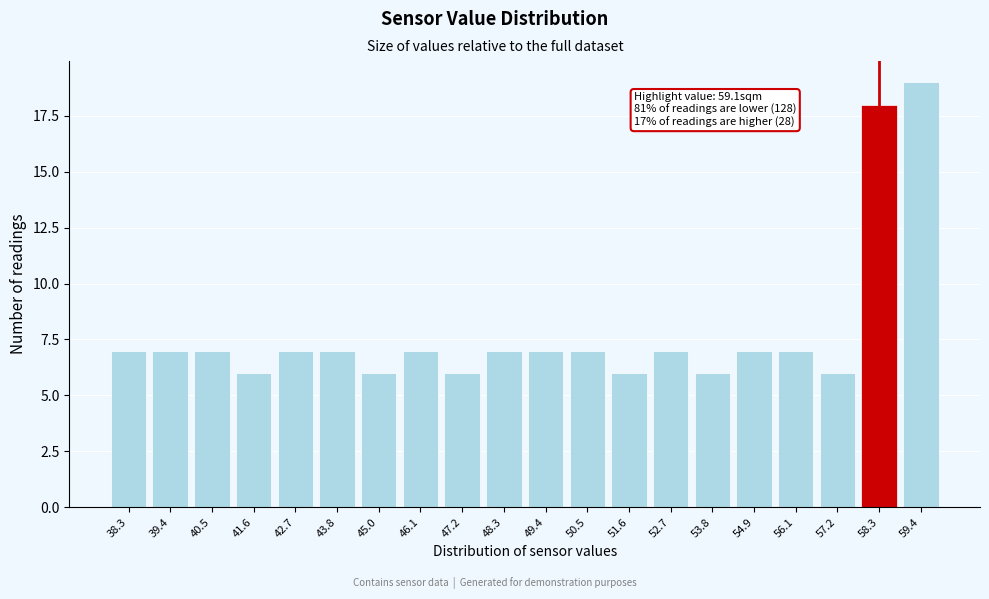

Reading left to right, list all the values displayed in this chart.

7	7	7	6	7	7	6	7	6	7	7	7	6	7	6	7	7	6	18	19